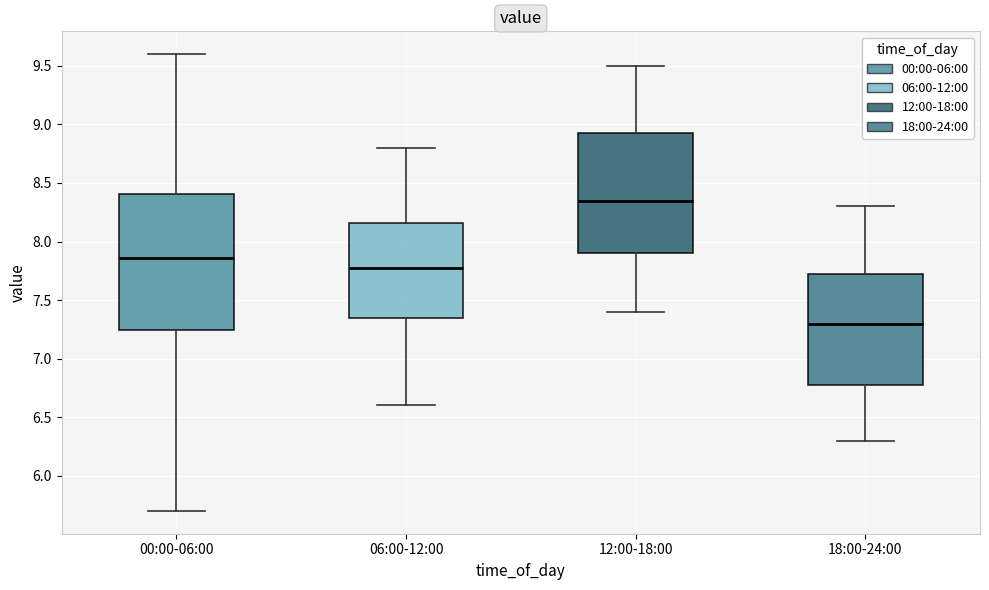

Reading left to right, read every box against the y-axis: the position of its median line, the range the box covers, and the ends of its whiskers. The values are not printed on the chart, so give them approximately, as read against the axis.

00:00-06:00: median 7.85, box 7.25 to 8.40, whiskers 5.70 to 9.60
06:00-12:00: median 7.80, box 7.35 to 8.15, whiskers 6.60 to 8.80
12:00-18:00: median 8.35, box 7.90 to 8.95, whiskers 7.40 to 9.50
18:00-24:00: median 7.30, box 6.80 to 7.75, whiskers 6.30 to 8.30